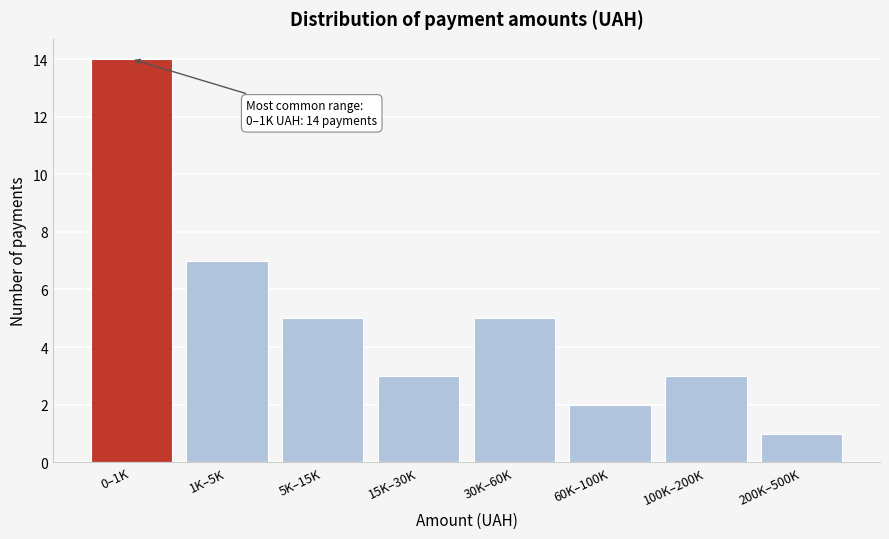

Reading right to left, transcribe all the data shown in this chart.

1	3	2	5	3	5	7	14